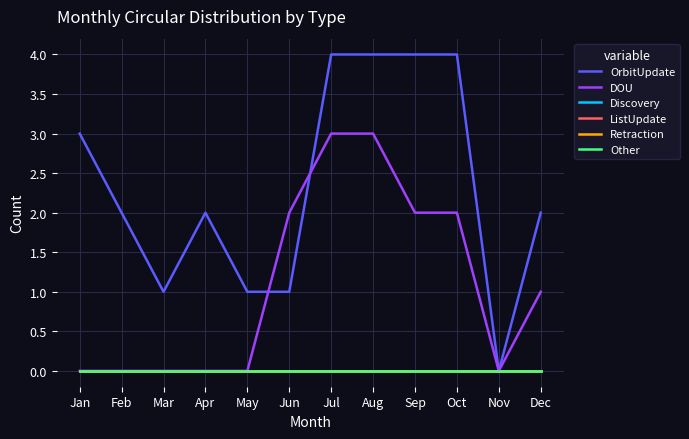

Is it true that Discovery equals 0 at Oct?

True